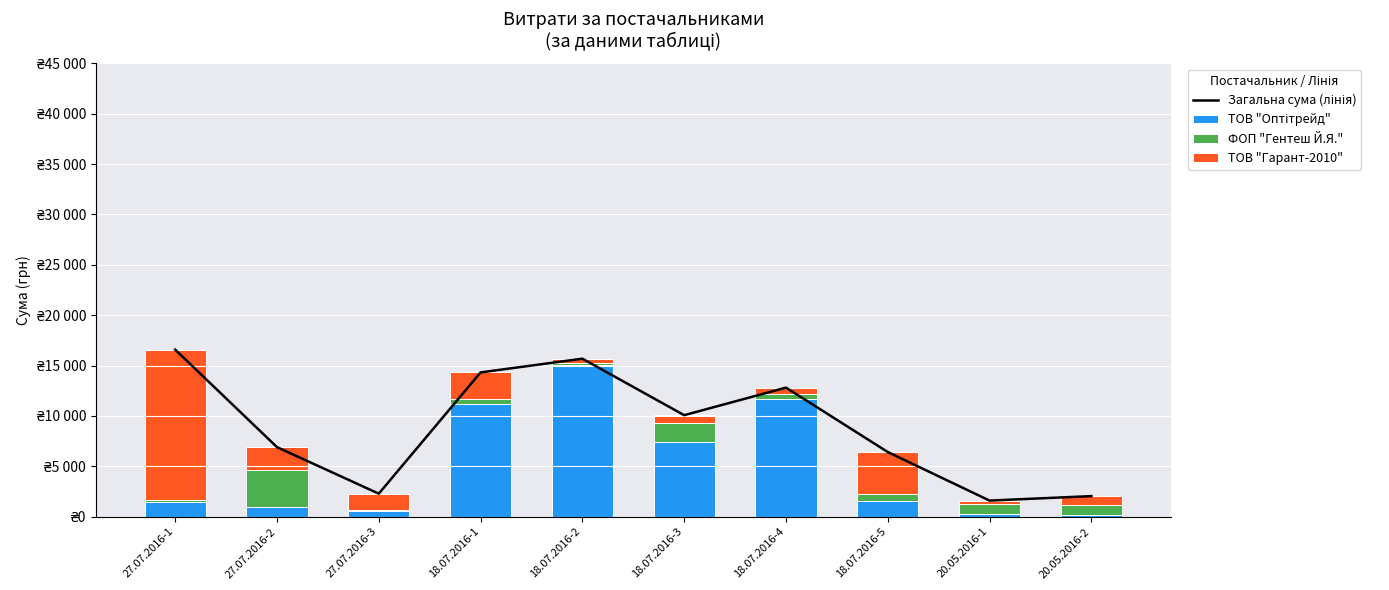

Reading left to right, extract all data points from this chart.

Загальна сума (лінія): 16585	6906	2289	14323	15687	10077	12815	6420	1601	2045
ТОВ "Оптітрейд": 1474	982	561	11194	15067	7406	11674	1563	248	218
ФОП "Гентеш Й.Я.": 224	3645	101	534	155	1913	468	702	1022	935
ТОВ "Гарант-2010": 14887	2279	1627	2595	465	758	673	4155	331	892